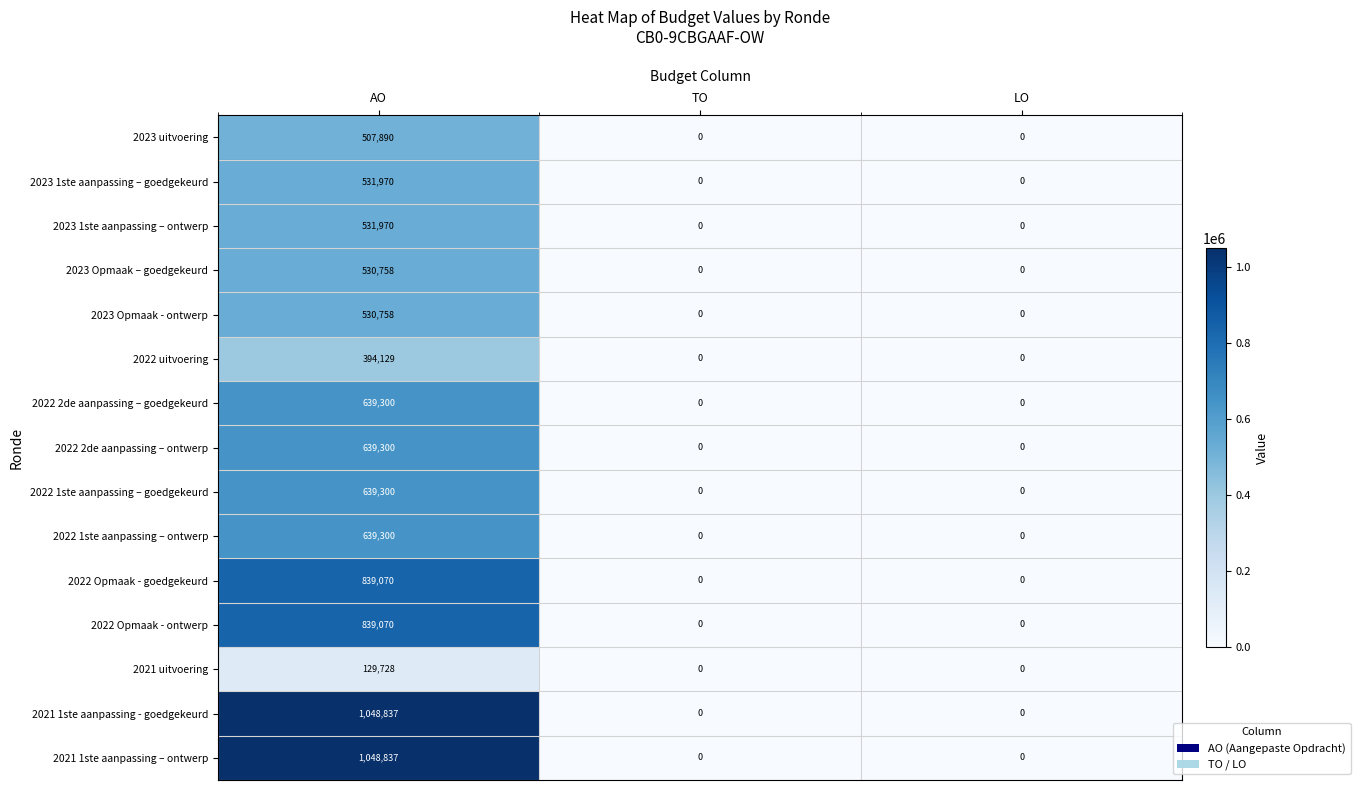

What is the maximum value shown in the chart?

1048837